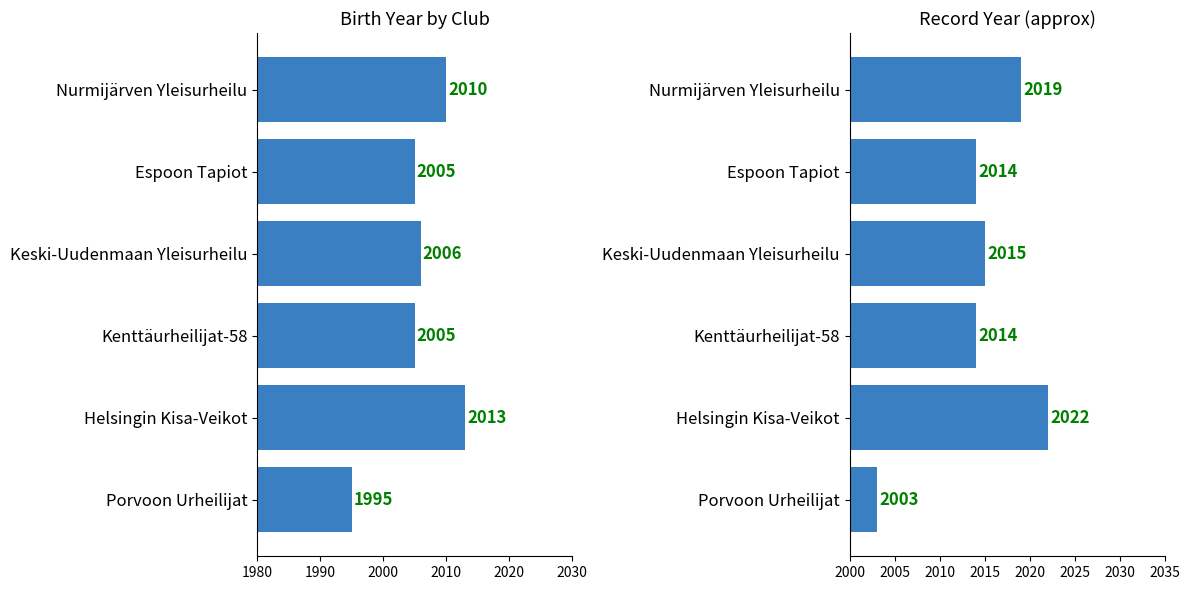

How many groups of bars are there?

6